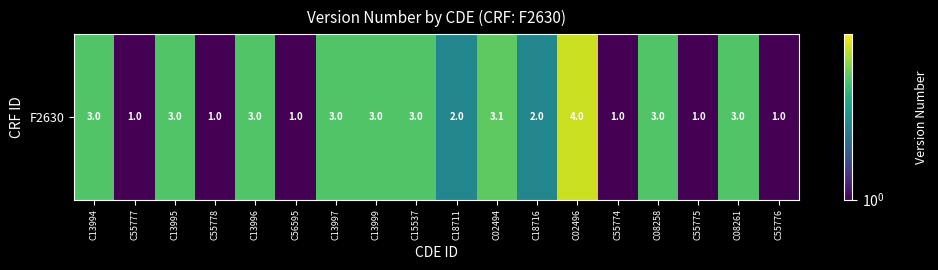

Between C56595 and C18716, which is larger?

C18716